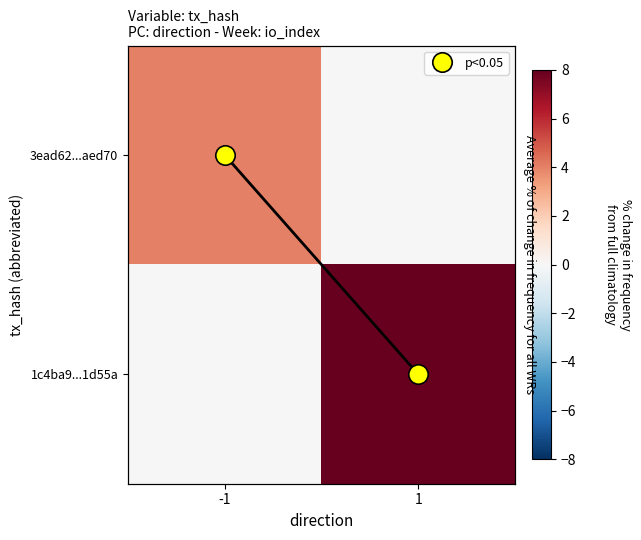

What is the difference between the highest and lowest values at 1?

8